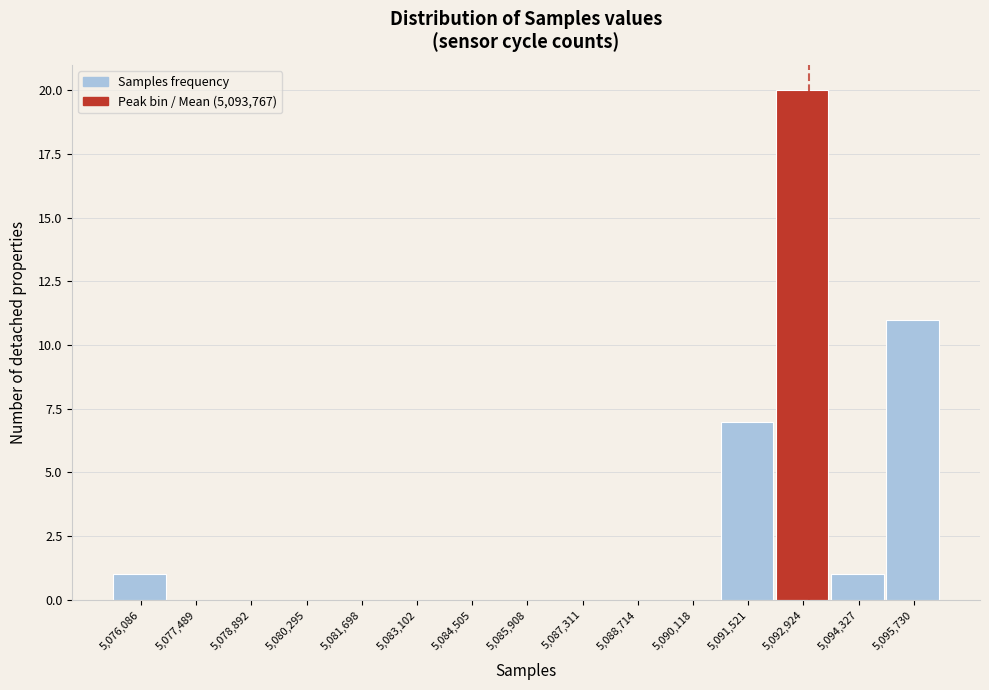

Reading right to left, extract all data points from this chart.

5,095,730=11	5,094,327=1	5,092,924=20	5,091,521=7	5,090,118=0	5,088,714=0	5,087,311=0	5,085,908=0	5,084,505=0	5,083,102=0	5,081,698=0	5,080,295=0	5,078,892=0	5,077,489=0	5,076,086=1